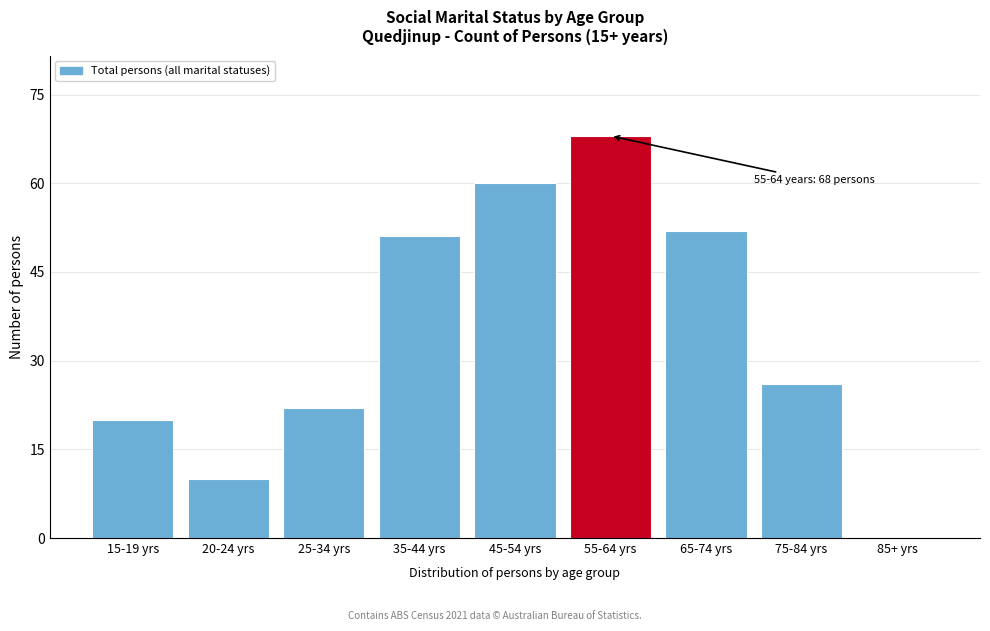

Reading left to right, transcribe all the data shown in this chart.

15-19 yrs=20	20-24 yrs=10	25-34 yrs=22	35-44 yrs=51	45-54 yrs=60	55-64 yrs=68	65-74 yrs=52	75-84 yrs=26	85+ yrs=0